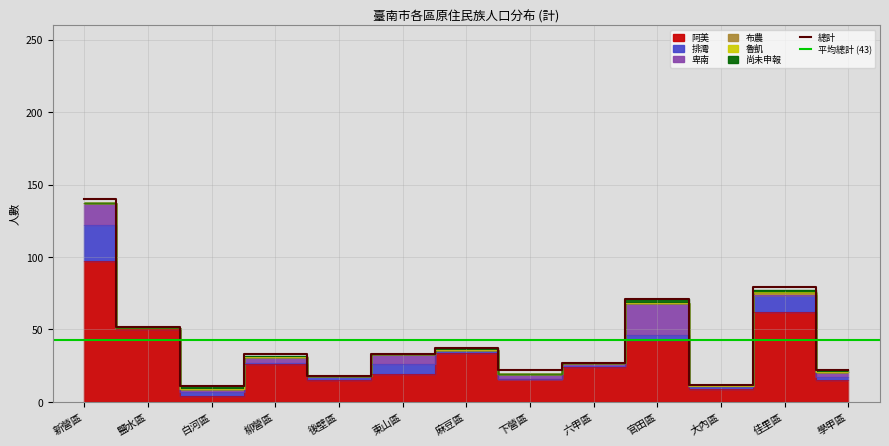

Reading left to right, transcribe all the data shown in this chart.

阿美: 新營區=97	鹽水區=50	白河區=4	柳營區=26	後壁區=15	東山區=19	麻豆區=34	下營區=16	六甲區=24	官田區=43	大內區=9	佳里區=62	學甲區=15
排灣: 新營區=25	鹽水區=1	白河區=3	柳營區=1	後壁區=3	東山區=7	麻豆區=2	下營區=0	六甲區=1	官田區=3	大內區=1	佳里區=12	學甲區=2
卑南: 新營區=15	鹽水區=0	白河區=2	柳營區=4	後壁區=0	東山區=7	麻豆區=0	下營區=3	六甲區=2	官田區=22	大內區=1	佳里區=0	學甲區=4
布農: 新營區=0	鹽水區=0	白河區=0	柳營區=0	後壁區=0	東山區=0	麻豆區=0	下營區=0	六甲區=0	官田區=0	大內區=0	佳里區=1	學甲區=0
魯凱: 新營區=0	鹽水區=0	白河區=0	柳營區=0	後壁區=0	東山區=0	麻豆區=0	下營區=0	六甲區=0	官田區=0	大內區=0	佳里區=1	學甲區=0
尚未申報: 新營區=0	鹽水區=0	白河區=2	柳營區=1	後壁區=0	東山區=0	麻豆區=1	下營區=0	六甲區=0	官田區=3	大內區=1	佳里區=1	學甲區=1